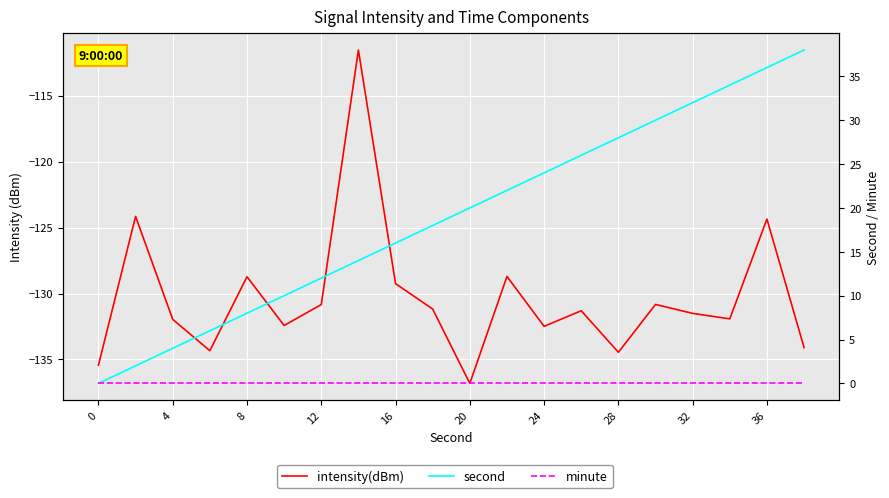

List the series in order of their peak value, highest first.

second, minute, intensity(dBm)